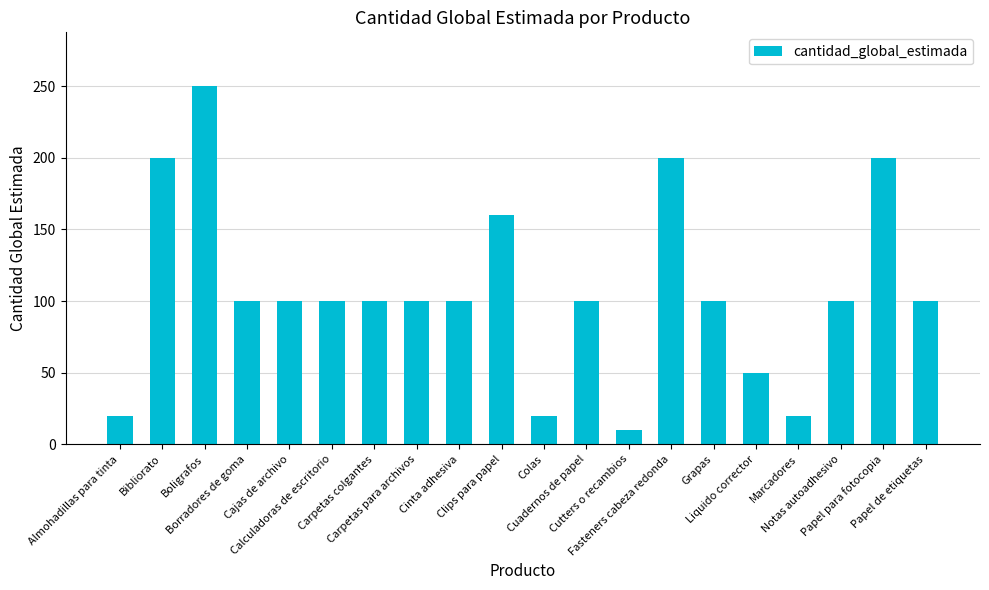

What is the greatest value displayed?

250